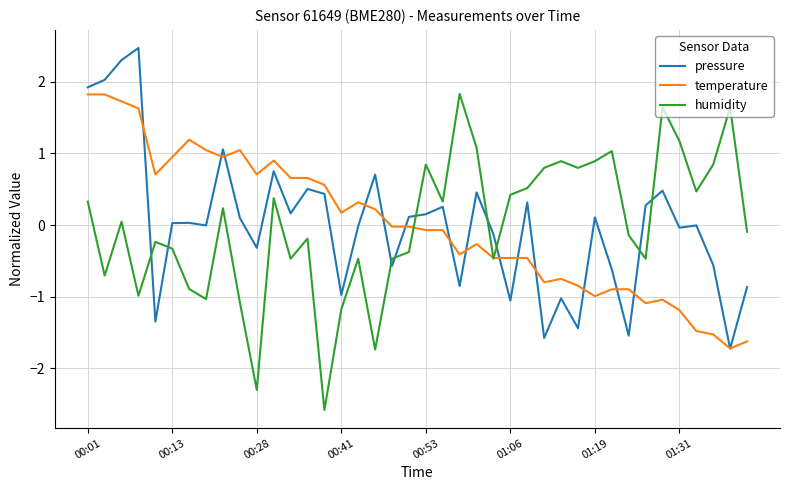

What is the smallest value displayed?

-2.6